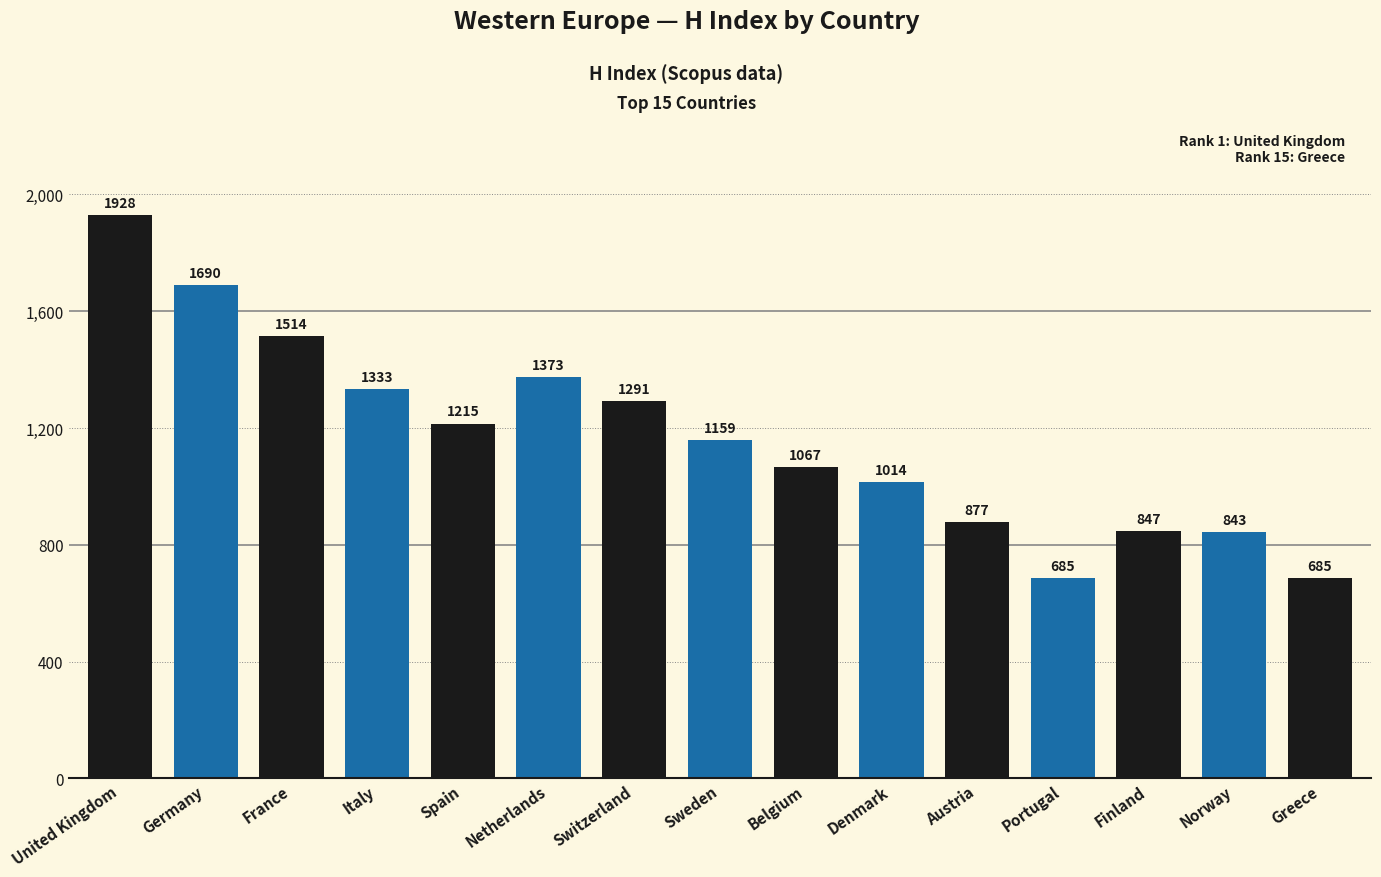

Between Greece and Finland, which is larger?

Finland